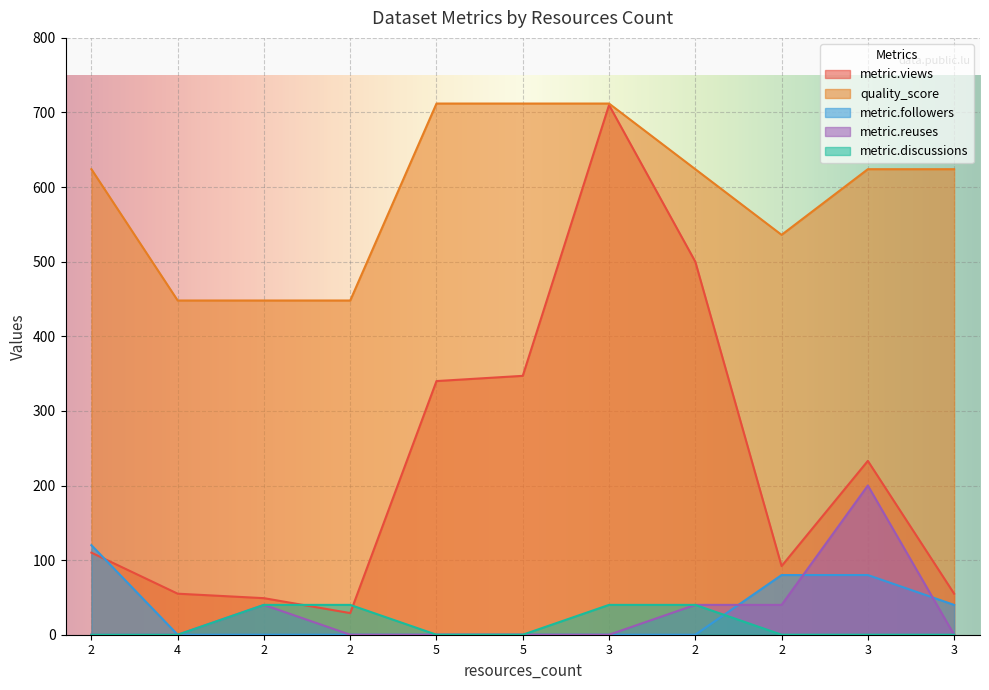

At which label does metric.reuses reach its peak?

3